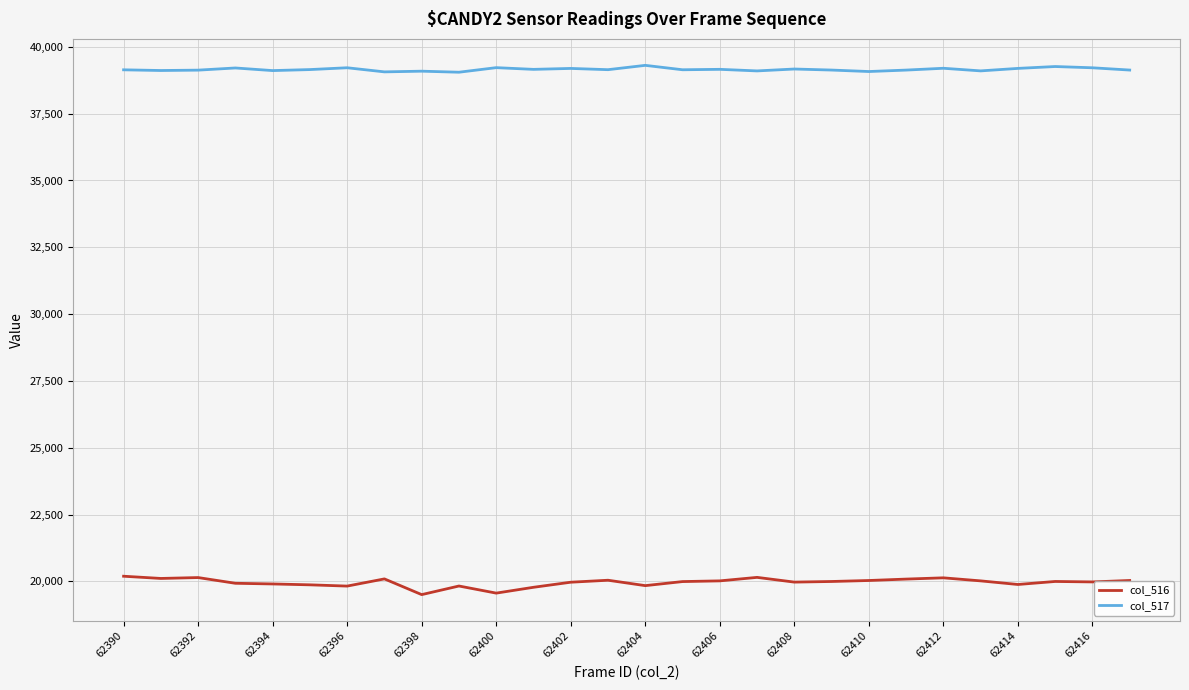

Rank the series by their average value, from lowest to highest.

col_516, col_517